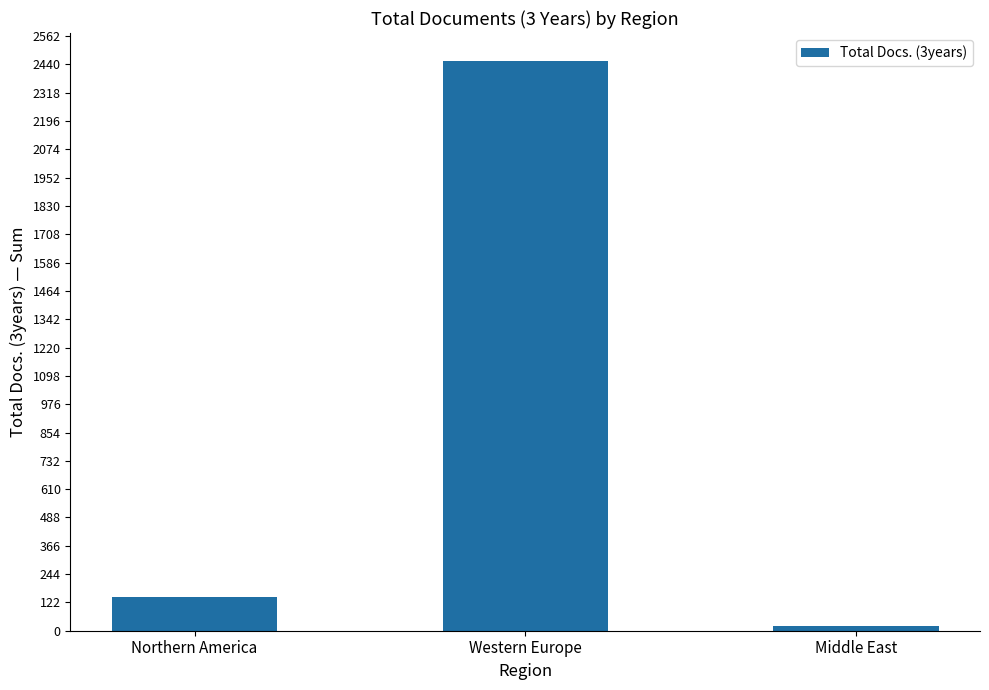

The chart shows a value of 588 at Western Europe. True or false?

False